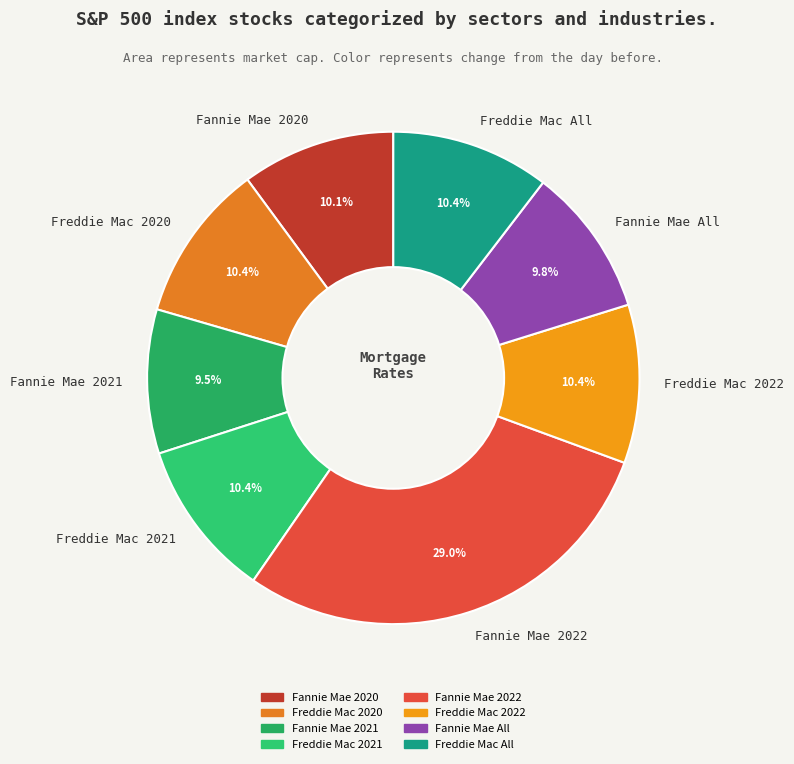

Which has a higher value, Freddie Mac 2022 or Fannie Mae 2021?

Freddie Mac 2022